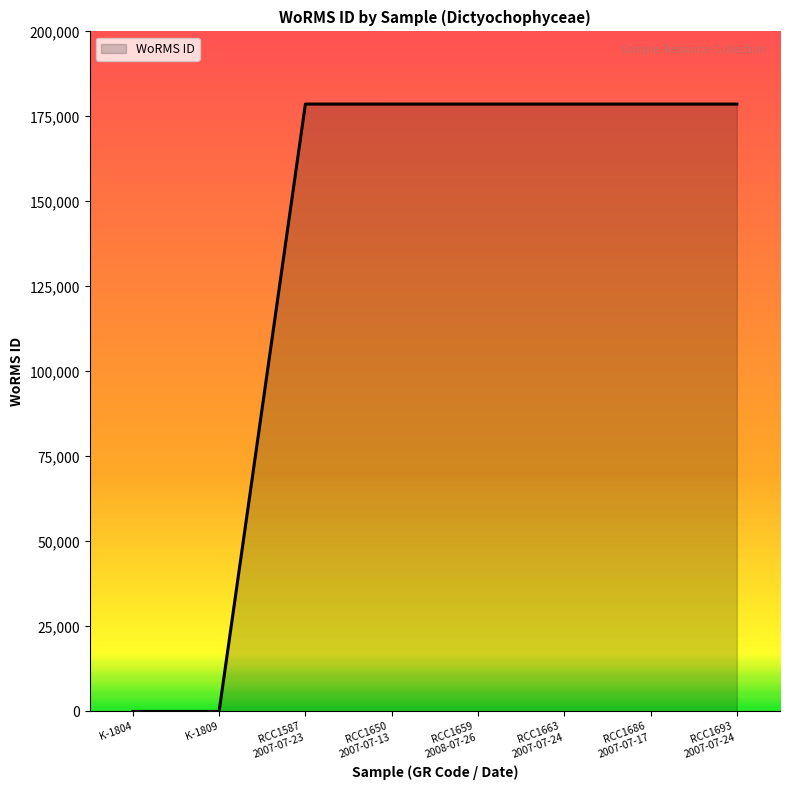

The chart shows a value of -85518 at K-1809. True or false?

False